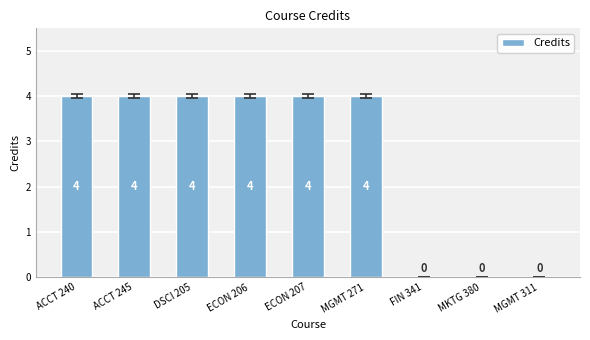

Is it true that the value at MKTG 380 is 0?

True